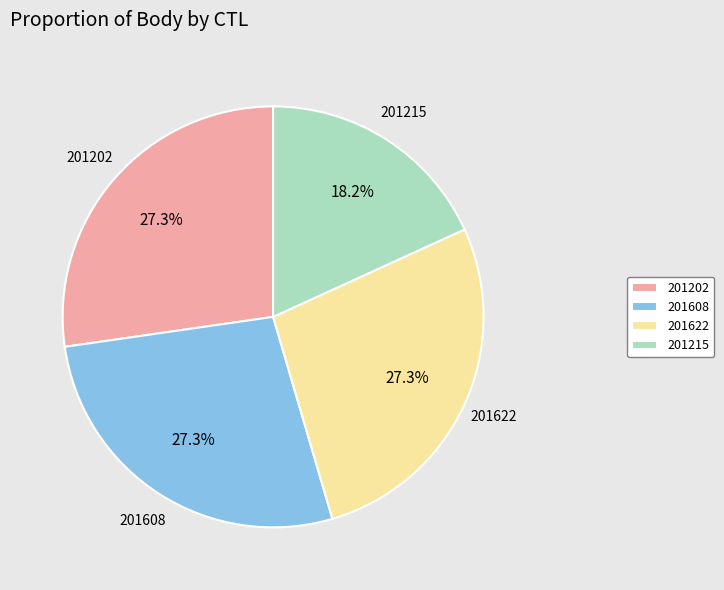

To the nearest percent, what percentage of the pie is 201215?

18%